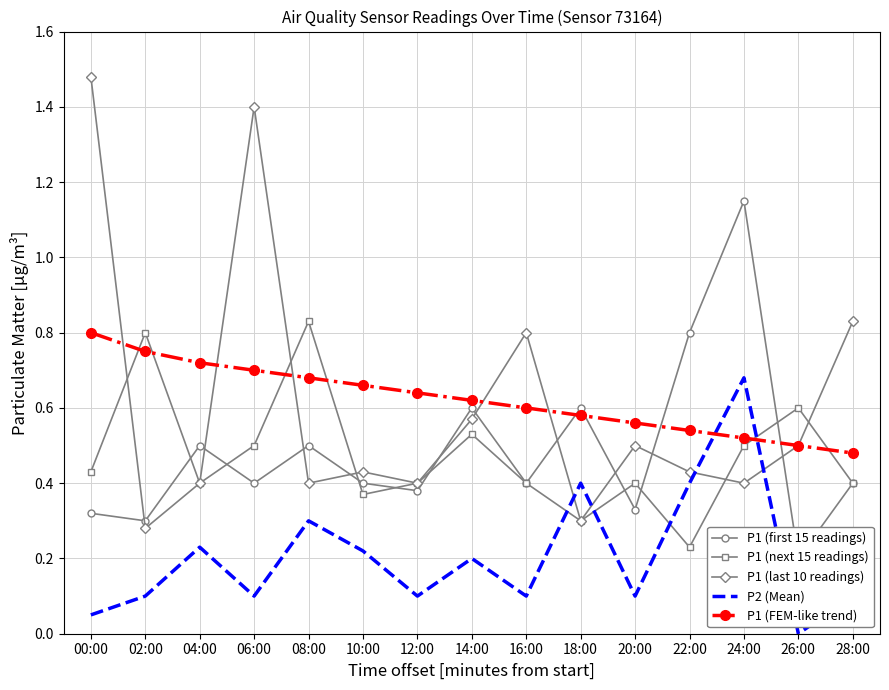

What is the difference between the highest and lowest values at 16:00?

0.7